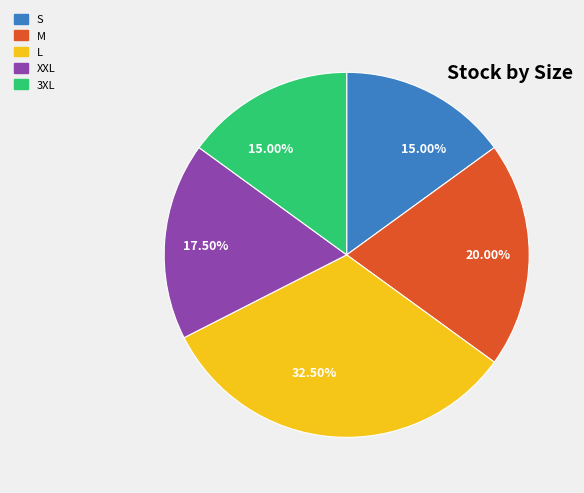

To the nearest percent, what percentage of the pie is M?

20%